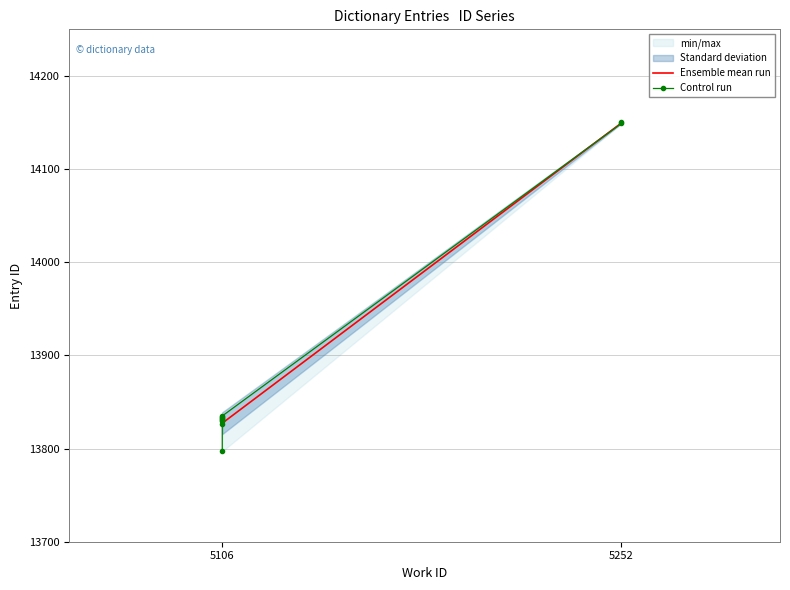

True or false: the data shows 14149 at 5252.

True